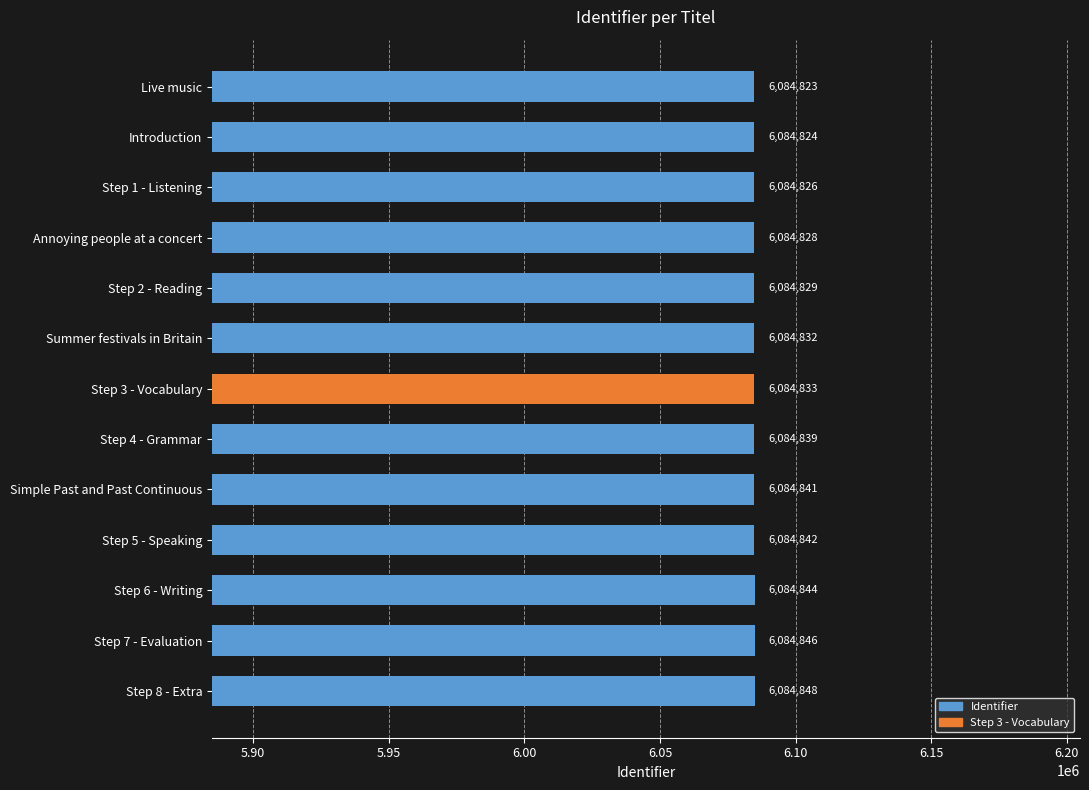

What is the smallest value displayed?

6084823